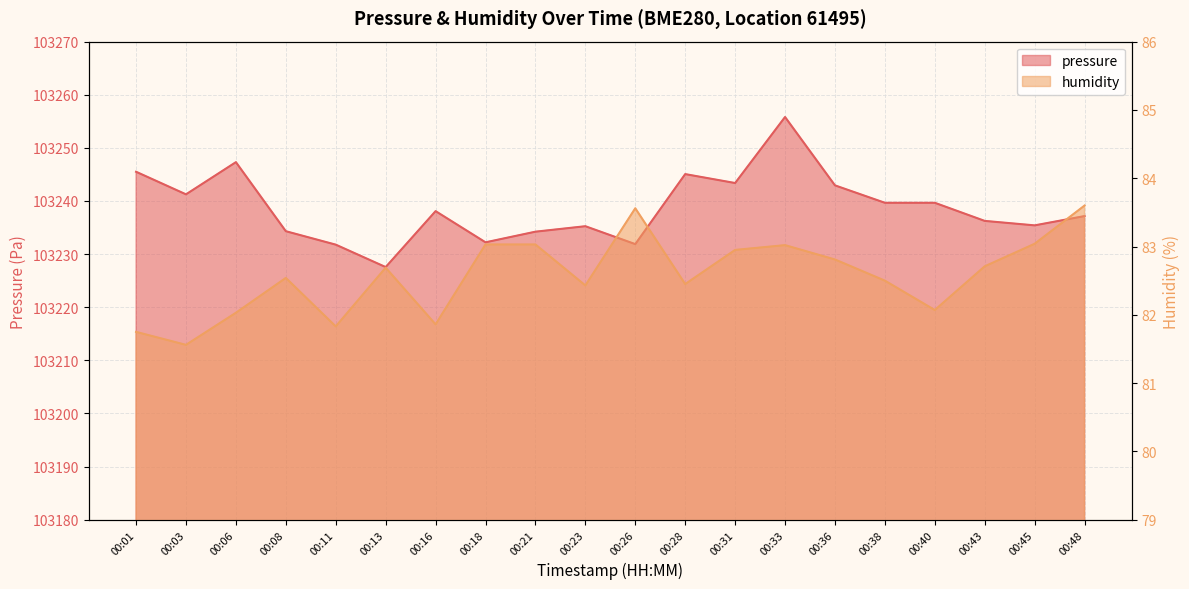

What are all the series names shown in the legend?

pressure, humidity